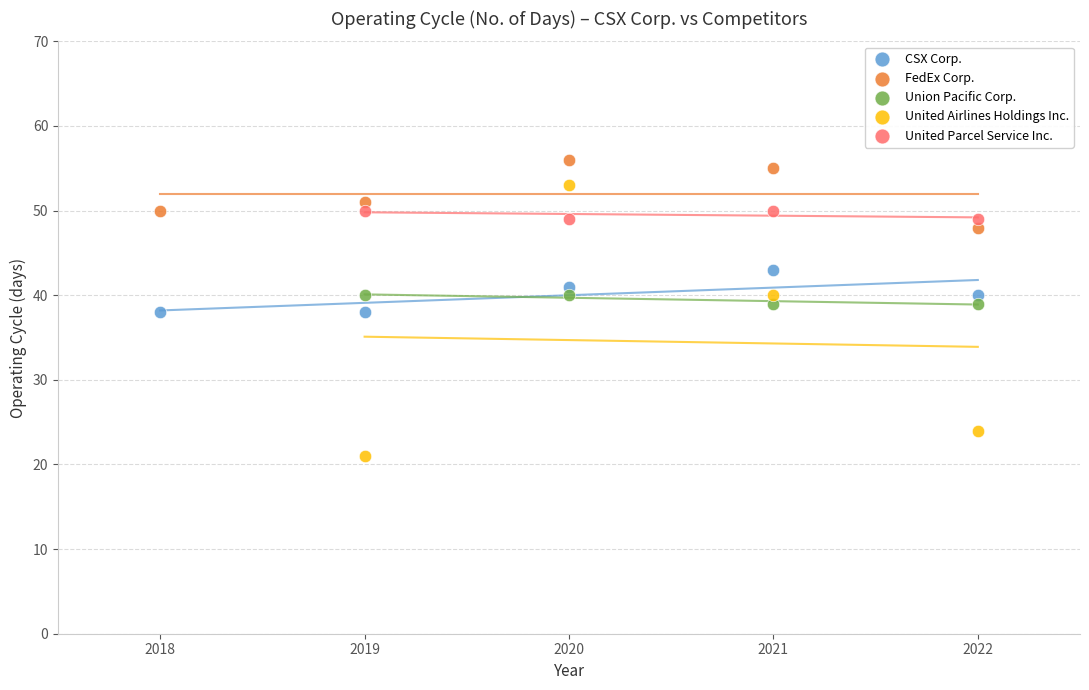

Which series reaches the maximum Y coordinate?

FedEx Corp.